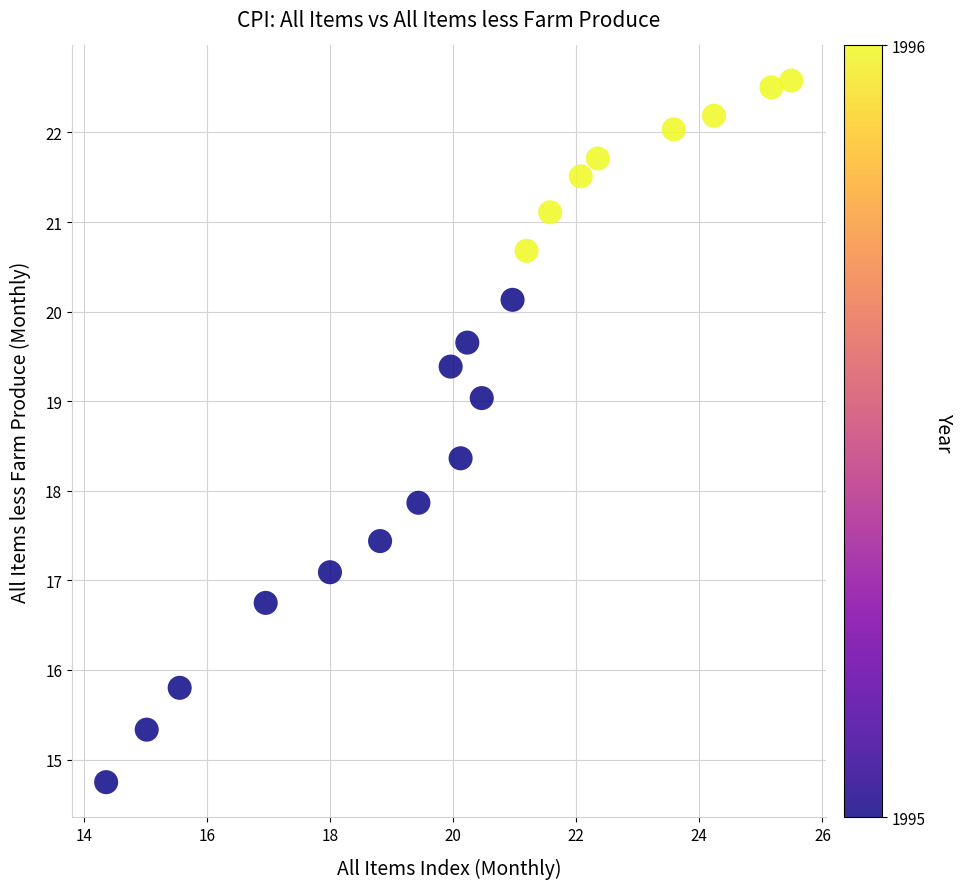

What is the range of X values (max minus min)?

11.1